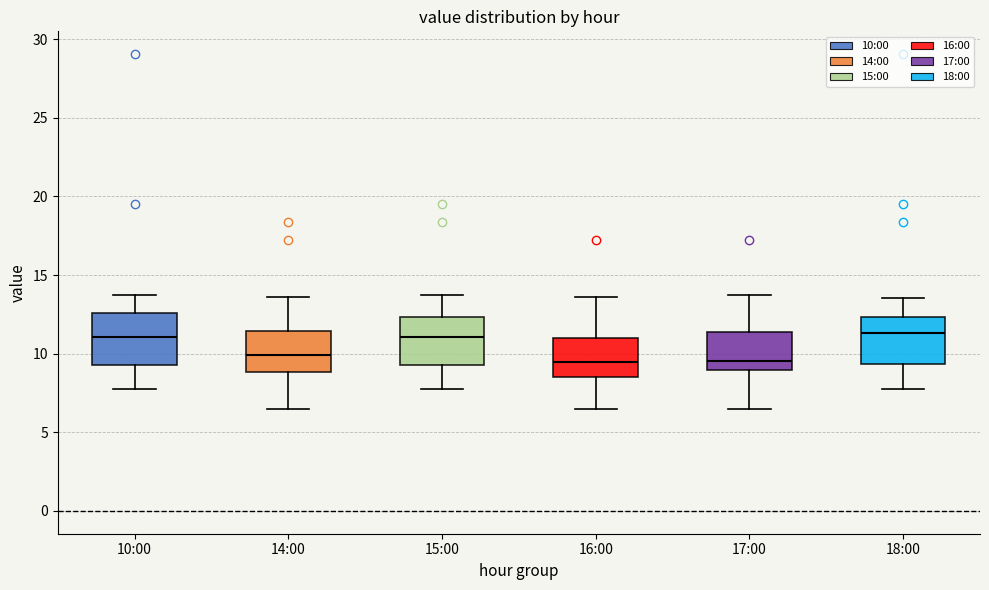

Reading left to right, read every box against the y-axis: the position of its median line, the range the box covers, and the ends of its whiskers. The values are not printed on the chart, so give them approximately, as read against the axis.

10:00: median 11.0, box 9.5 to 12.5, whiskers 8.0 to 14.0
14:00: median 10.0, box 9.0 to 11.5, whiskers 6.5 to 13.5
15:00: median 11.0, box 9.5 to 12.5, whiskers 8.0 to 14.0
16:00: median 9.5, box 8.5 to 11.0, whiskers 6.5 to 13.5
17:00: median 9.5, box 9.0 to 11.5, whiskers 6.5 to 14.0
18:00: median 11.5, box 9.5 to 12.5, whiskers 8.0 to 13.5